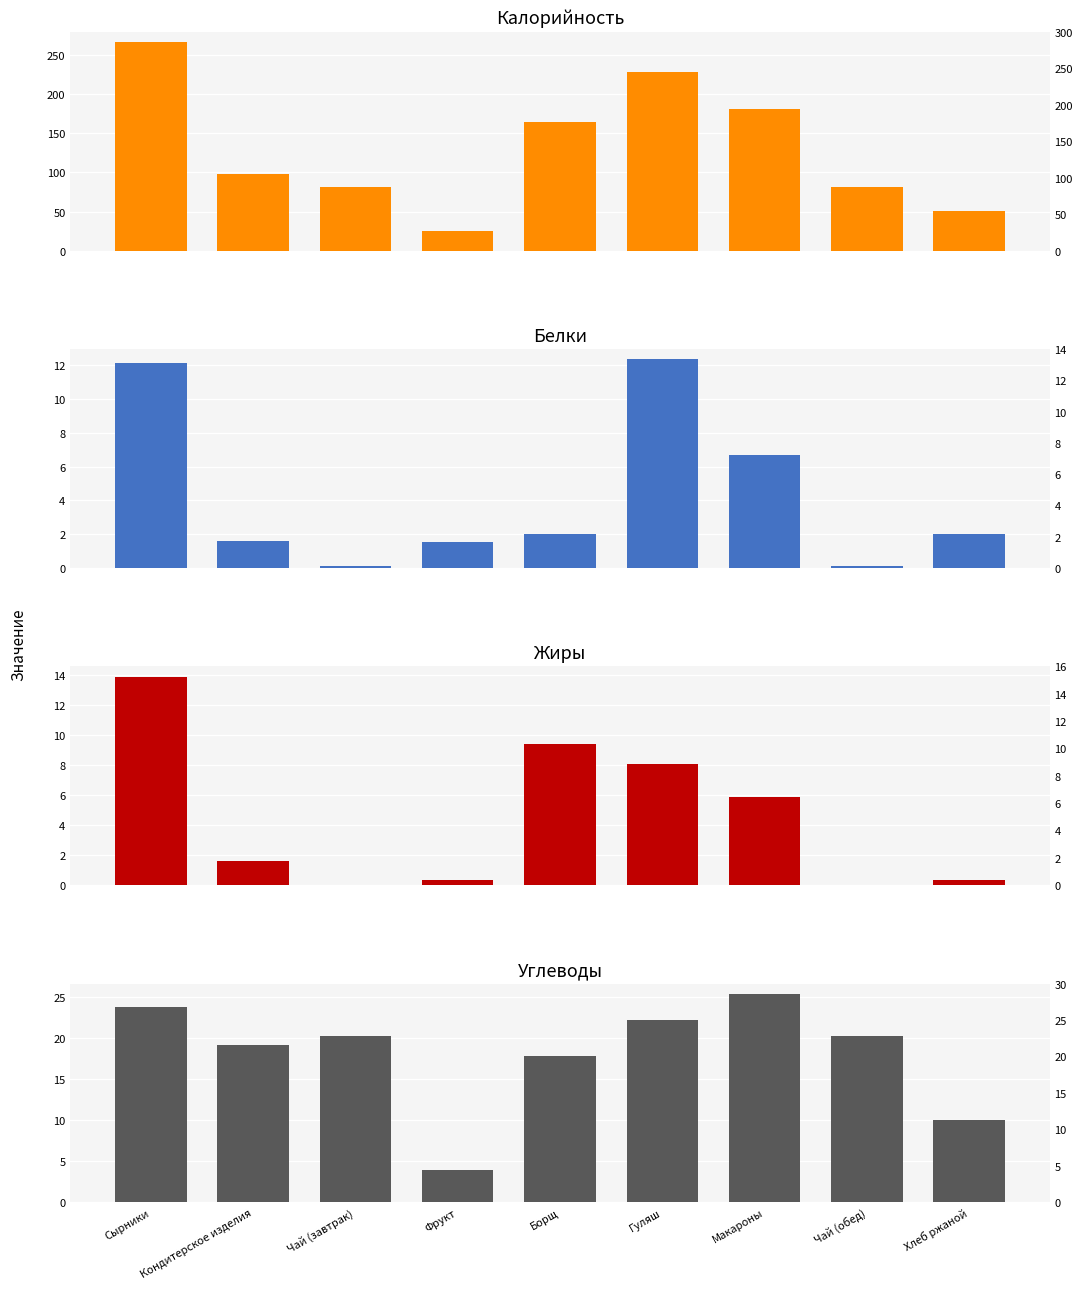

Reading right to left, transcribe all the data shown in this chart.

Калорийность: Хлеб ржаной=51.2	Чай (обед)=81.2	Макароны=180.8	Гуляш=228.0	Борщ=163.8	Фрукт=25.0	Чай (завтрак)=81.2	Кондитерское изделия=97.4	Сырники=266.4
Белки: Хлеб ржаной=2.0	Чай (обед)=0.1	Макароны=6.7	Гуляш=12.4	Борщ=2.0	Фрукт=1.5	Чай (завтрак)=0.1	Кондитерское изделия=1.6	Сырники=12.1
Жиры: Хлеб ржаной=0.4	Чай (обед)=0.0	Макароны=5.9	Гуляш=8.1	Борщ=9.4	Фрукт=0.3	Чай (завтрак)=0.0	Кондитерское изделия=1.6	Сырники=13.9
Углеводы: Хлеб ржаной=10.0	Чай (обед)=20.2	Макароны=25.3	Гуляш=22.2	Борщ=17.8	Фрукт=3.9	Чай (завтрак)=20.2	Кондитерское изделия=19.2	Сырники=23.7